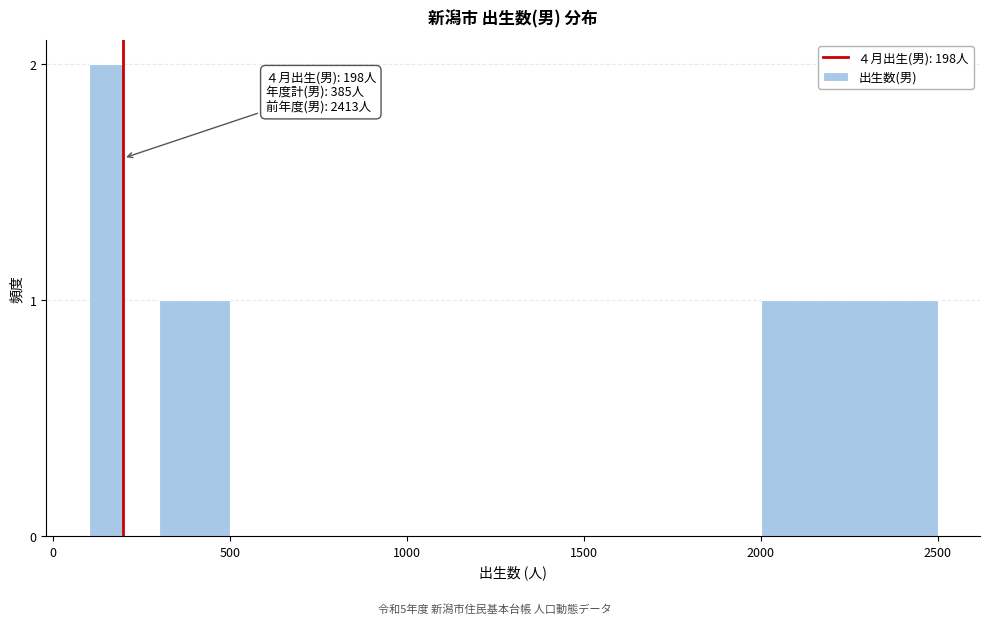

Around what value on the x-axis is the tallest bar? Give the approximate position of its centre, as read against the axis.

150